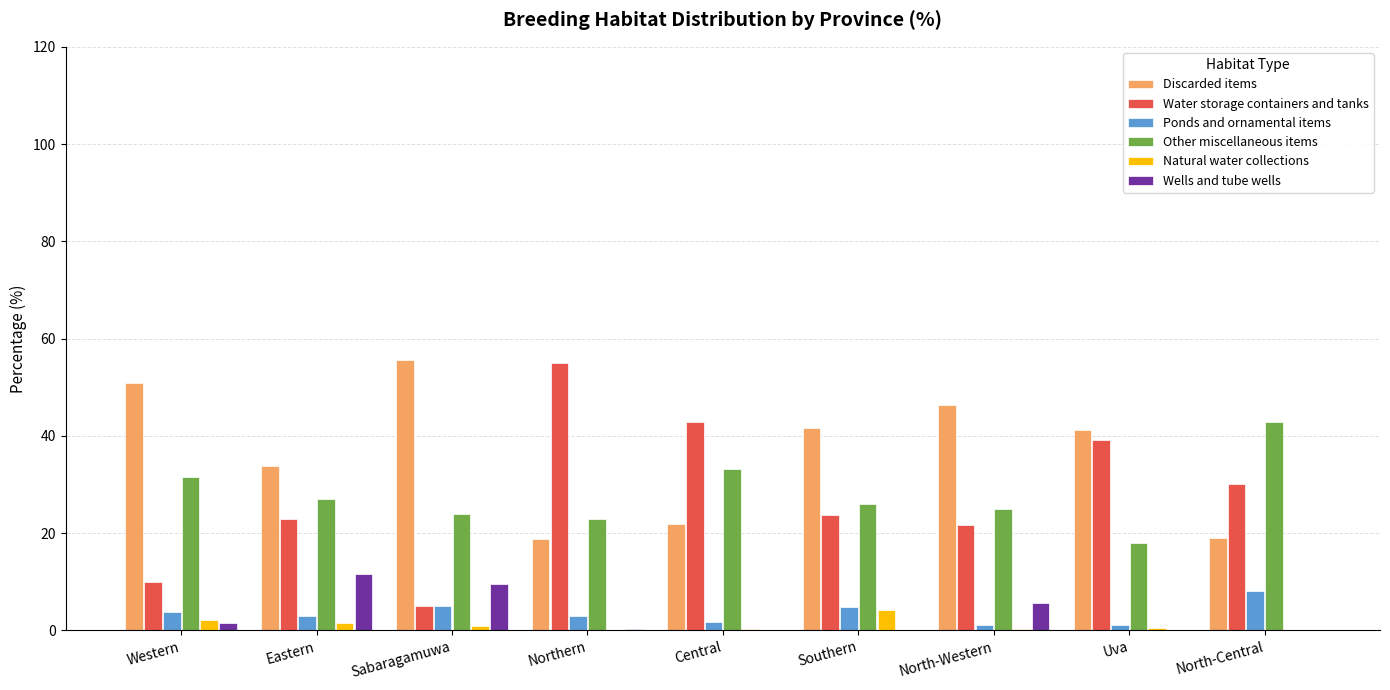

Read the Ponds and ornamental items value at North-Central.

8.1